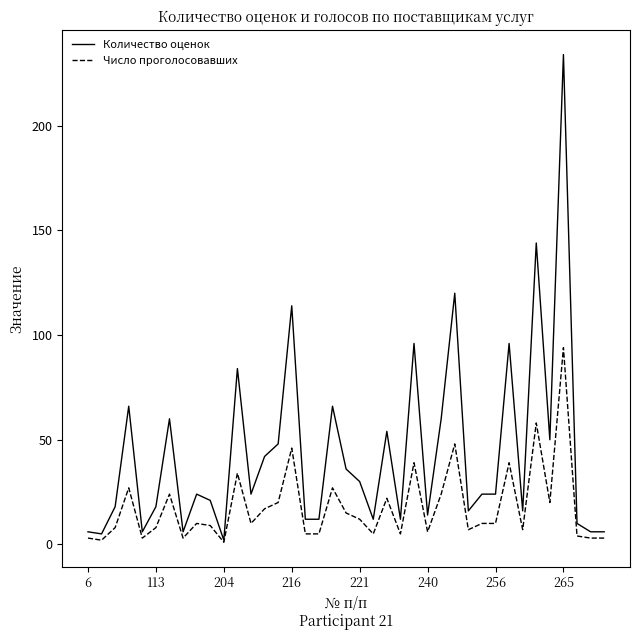

What is the maximum value shown in the chart?

234